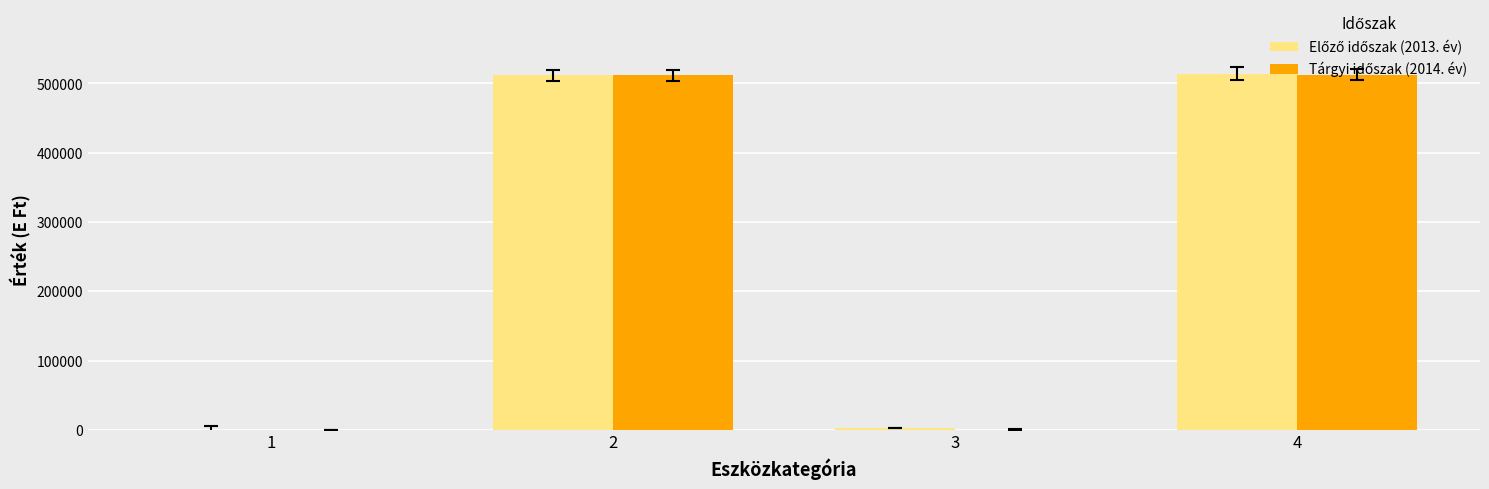

Are the bars grouped side by side (vs. stacked)?

Yes